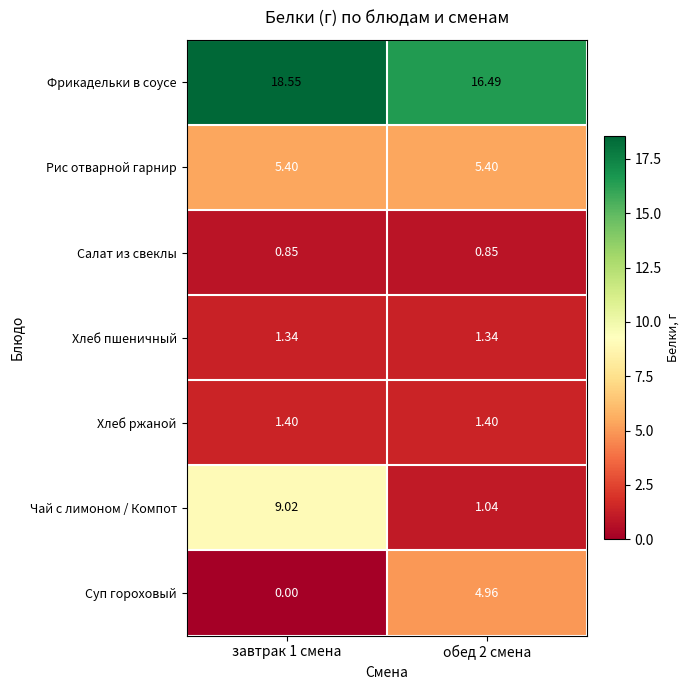

Rank the series by their maximum value, from lowest to highest.

Салат из свеклы, Хлеб пшеничный, Хлеб ржаной, Суп гороховый, Рис отварной гарнир, Чай с лимоном / Компот, Фрикадельки в соусе